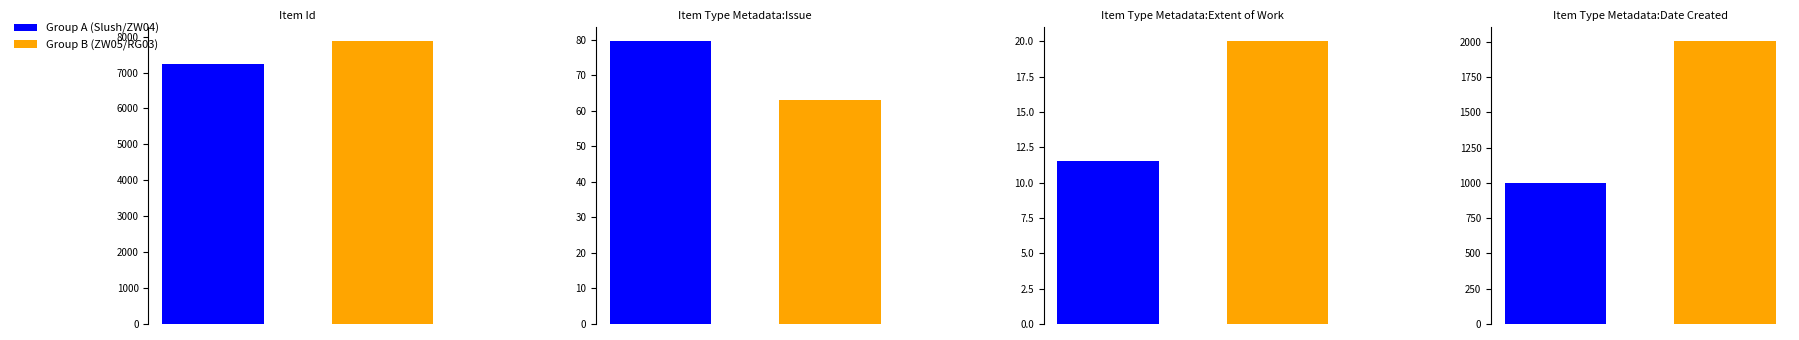

Is it true that Item Id equals 3056 at Zine World (2005)?

False